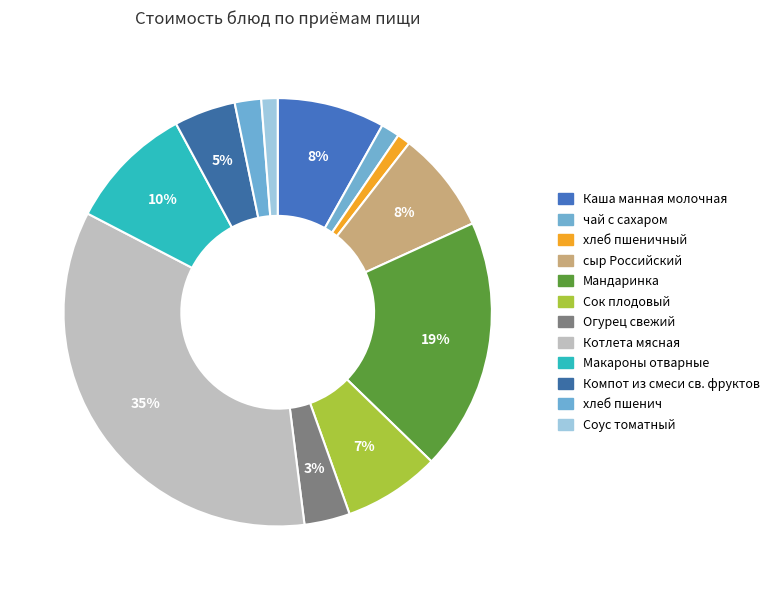

How many segments does this pie chart have?

12